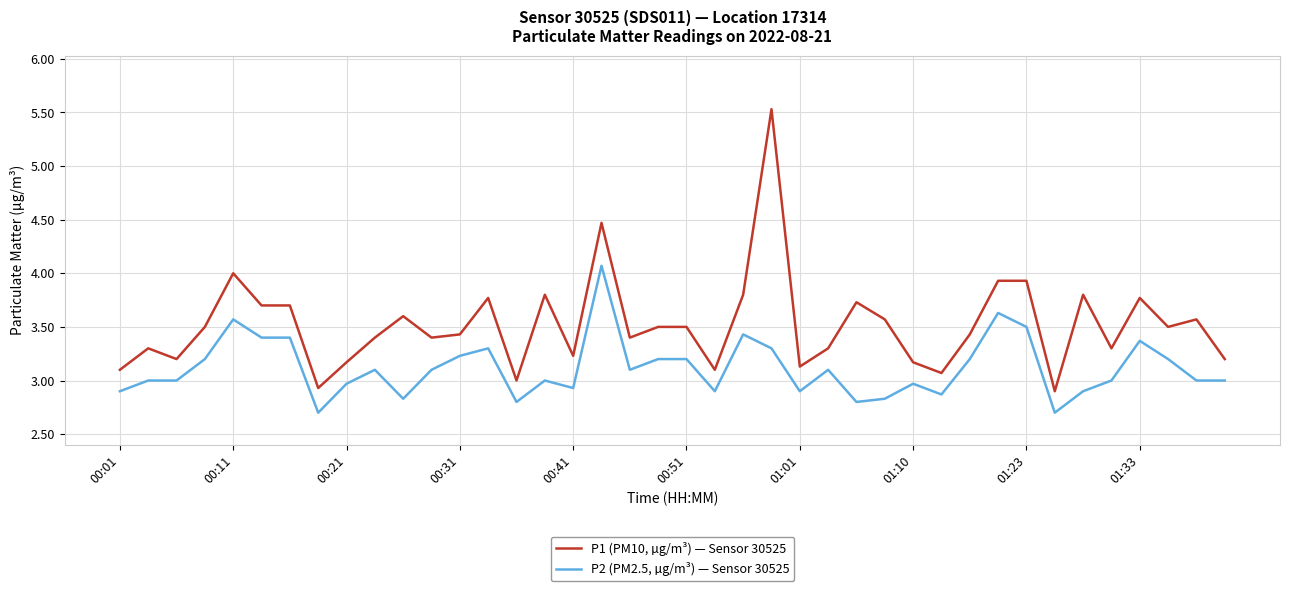

Which series has the largest range (max minus min)?

P1 (PM10, µg/m³) — Sensor 30525